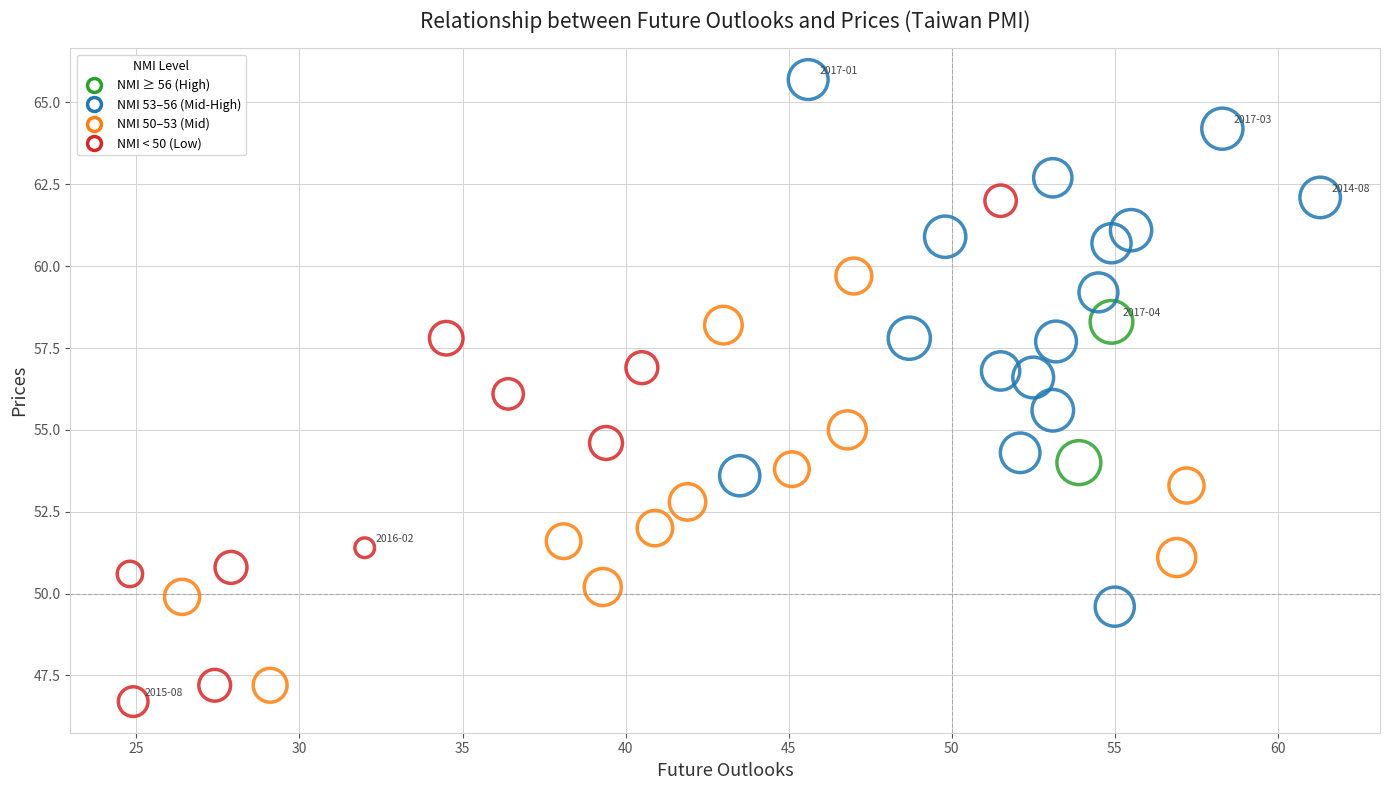

What is the range of X values (max minus min)?

36.5